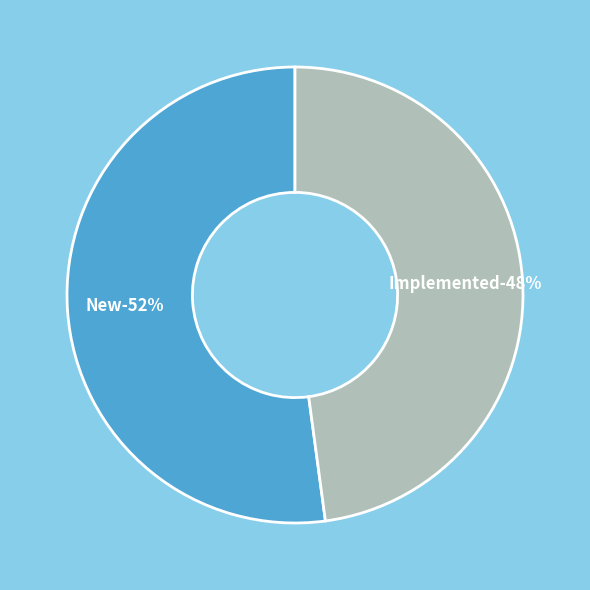

Which category has the biggest portion of the pie?

New